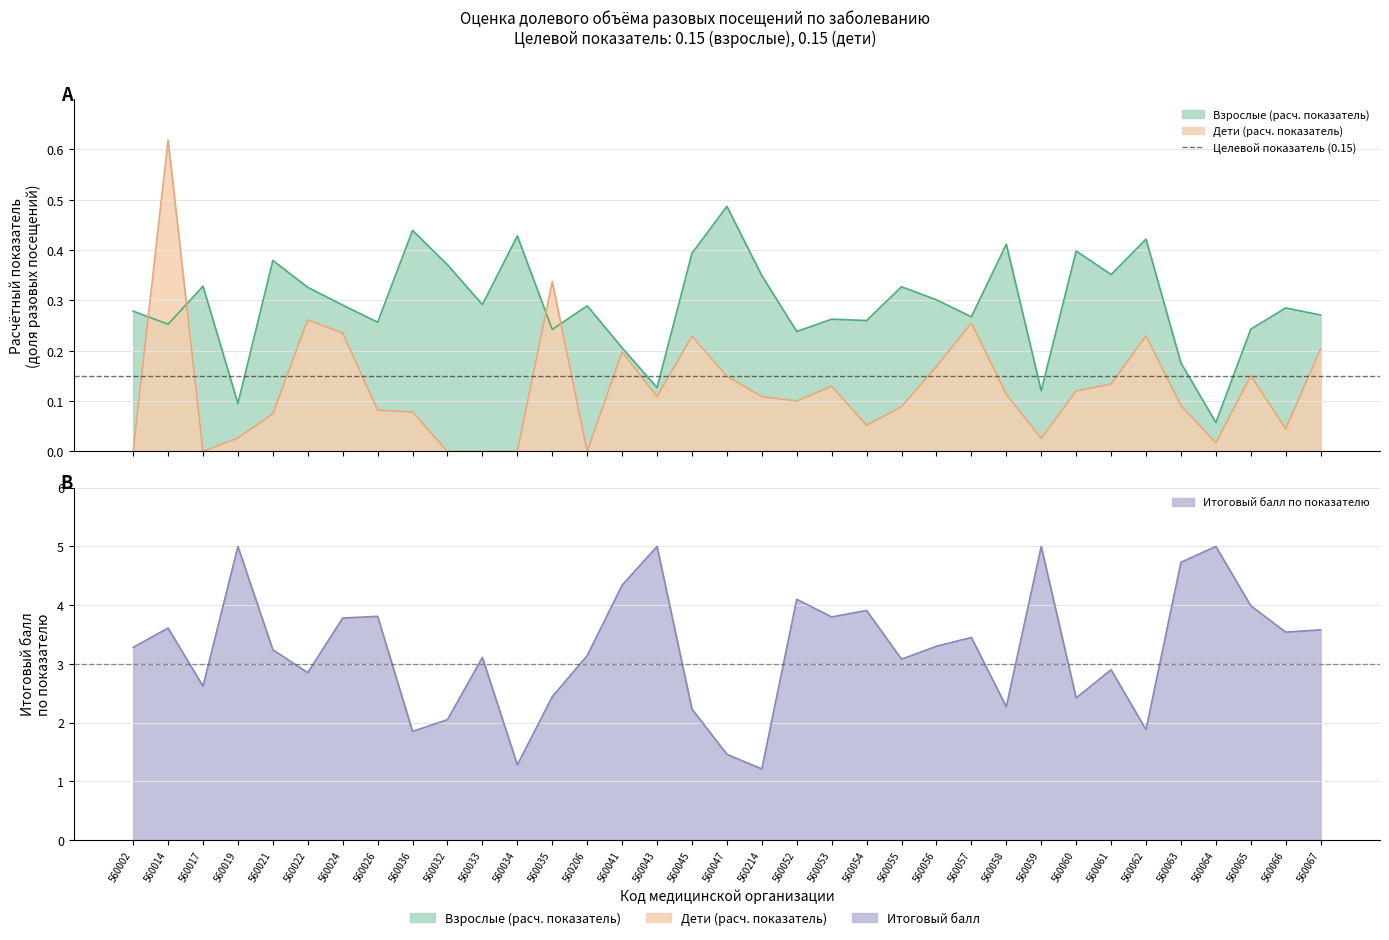

How many interior local peaks does the Взрослые (расч. показатель) series have?

12